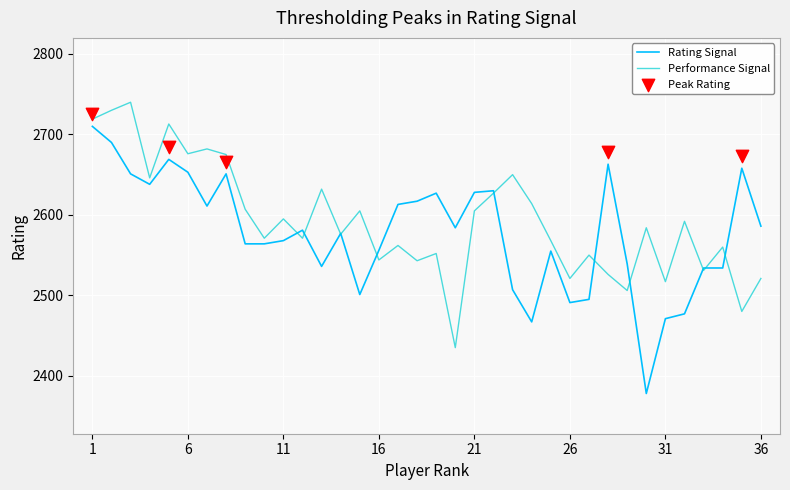

What is the minimum value for Rating Signal?

2378